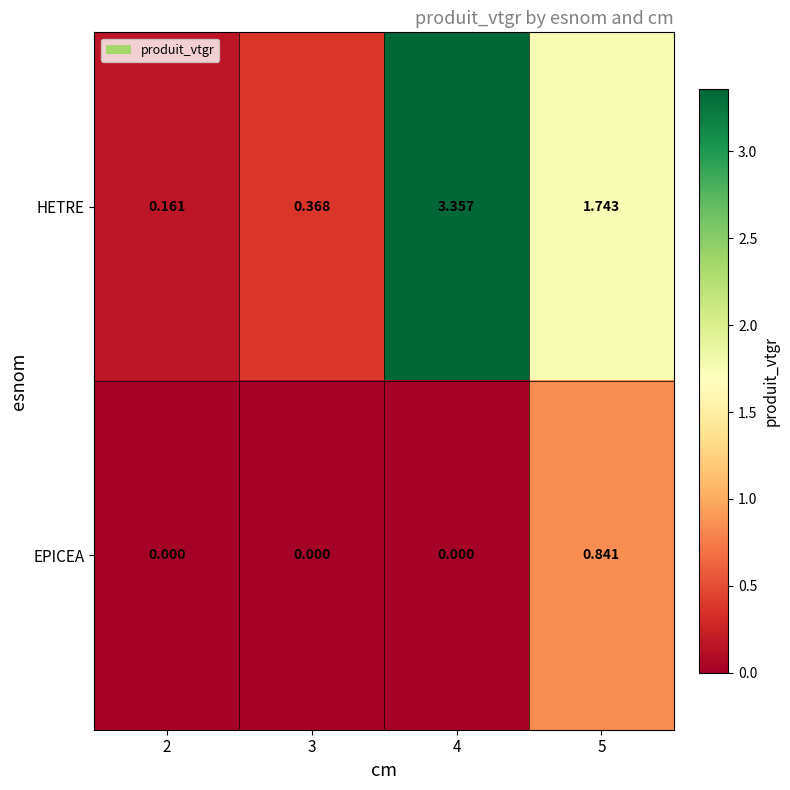

Which series has the largest range (max minus min)?

HETRE